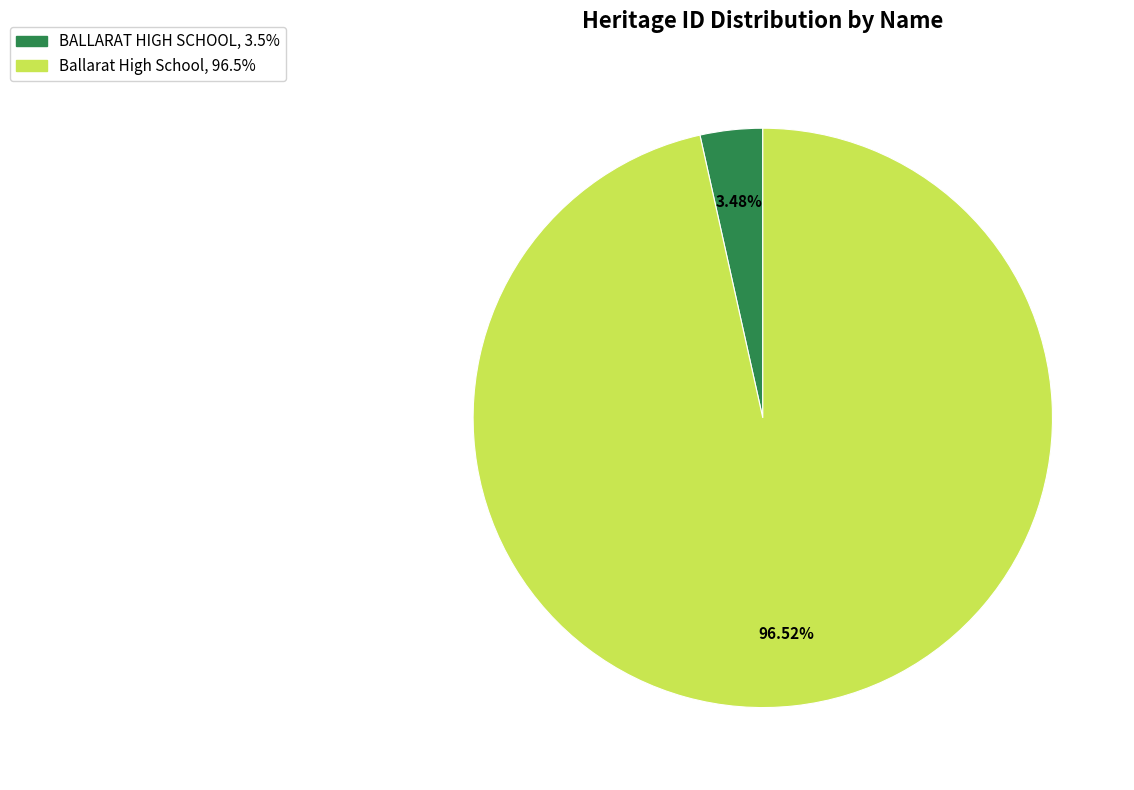

Count the number of slices in the pie.

2